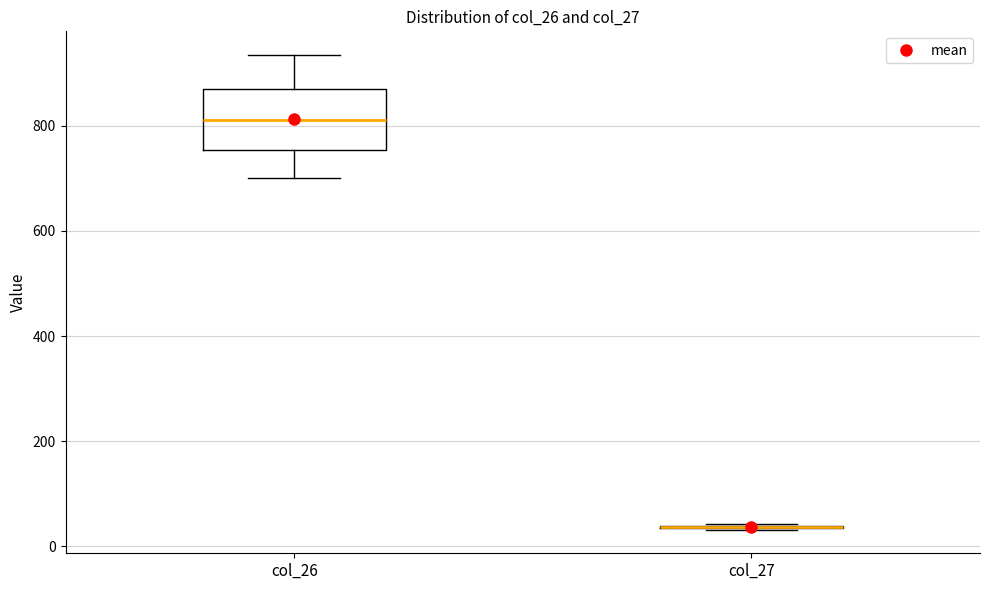

Reading left to right, read every box against the y-axis: the position of its median line, the range the box covers, and the ends of its whiskers. The values are not printed on the chart, so give them approximately, as read against the axis.

col_26: median 820, box 760 to 880, whiskers 700 to 940
col_27: box collapsed to a line at 40, whiskers 40 to 40